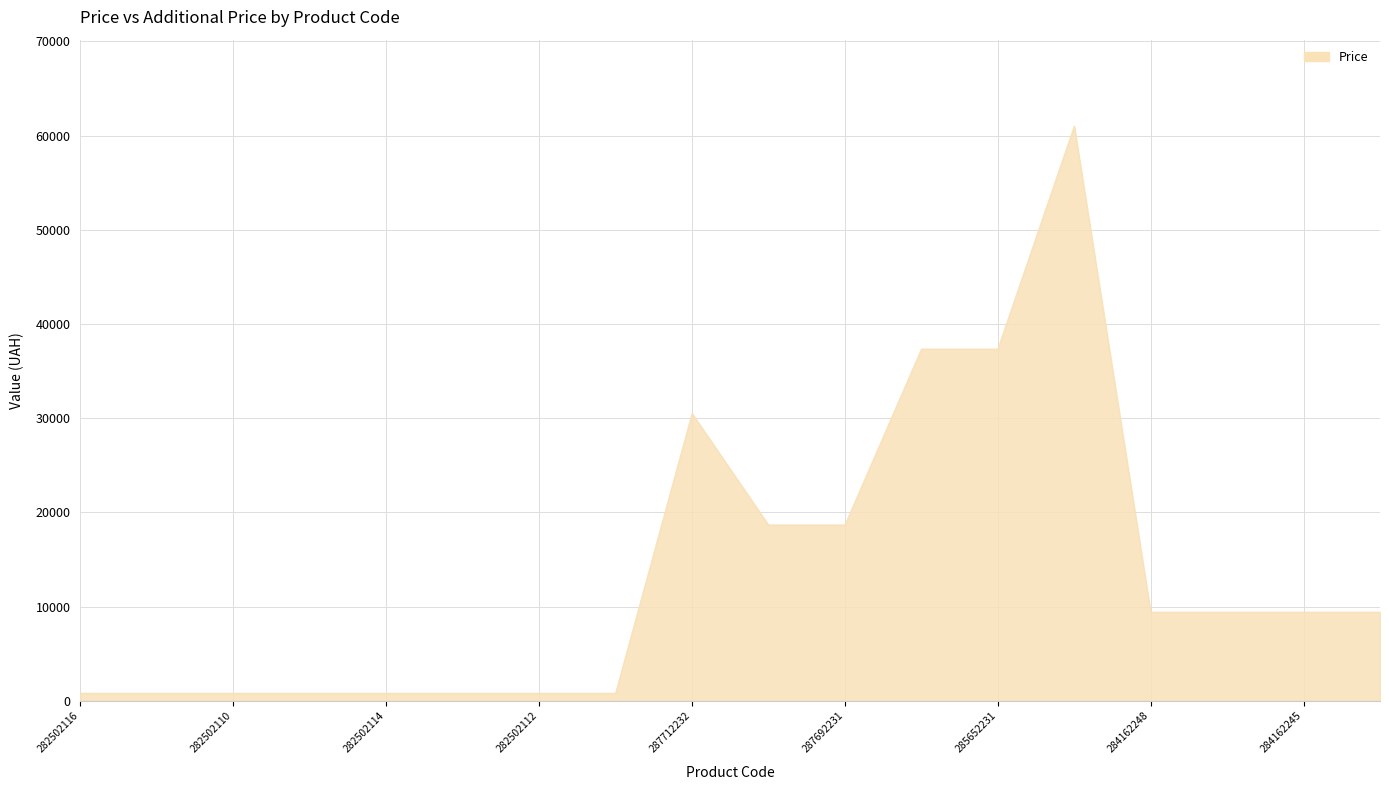

What is the difference between the maximum and minimum values?

60211.7